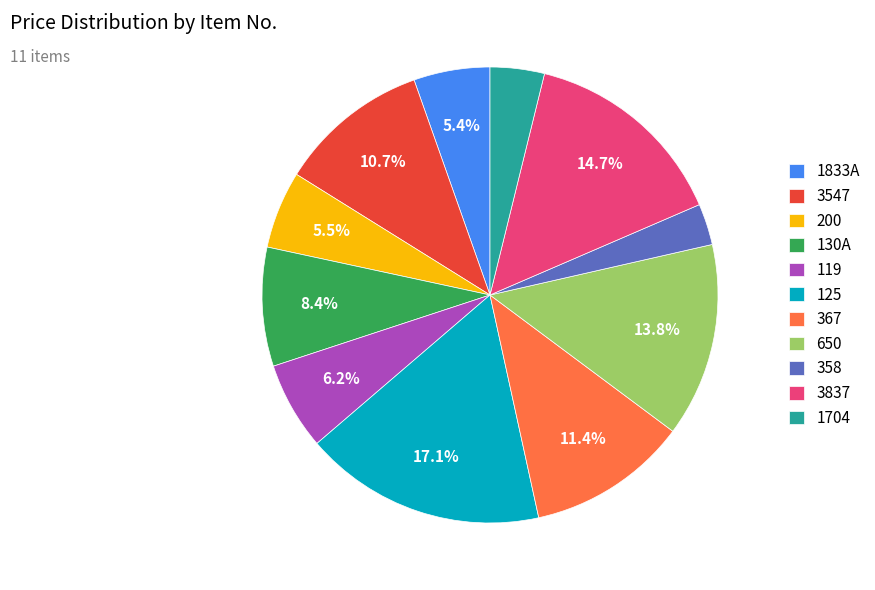

Between 650 and 200, which is larger?

650